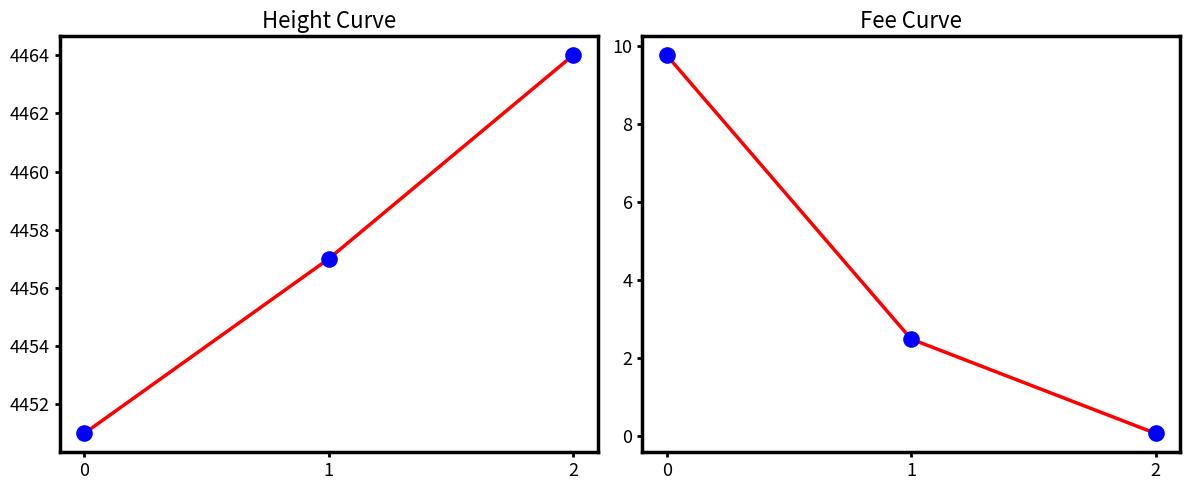

At which category is the sum across all series the highest?

2